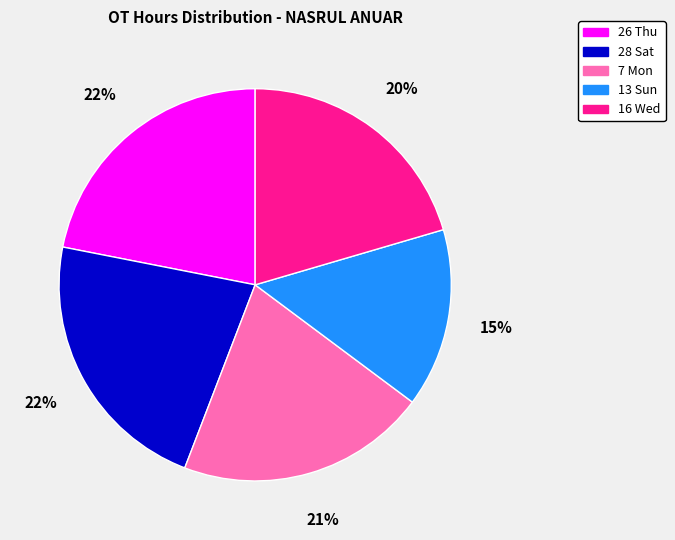

Count the number of slices in the pie.

5